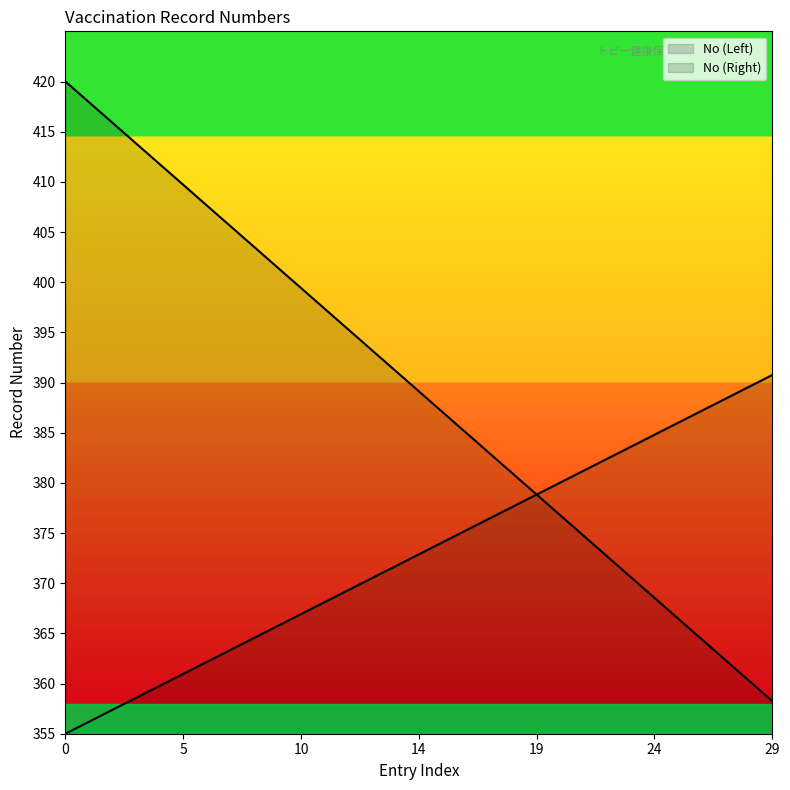

Rank the series at 17 from highest to lowest value.

No (Left), No (Right)